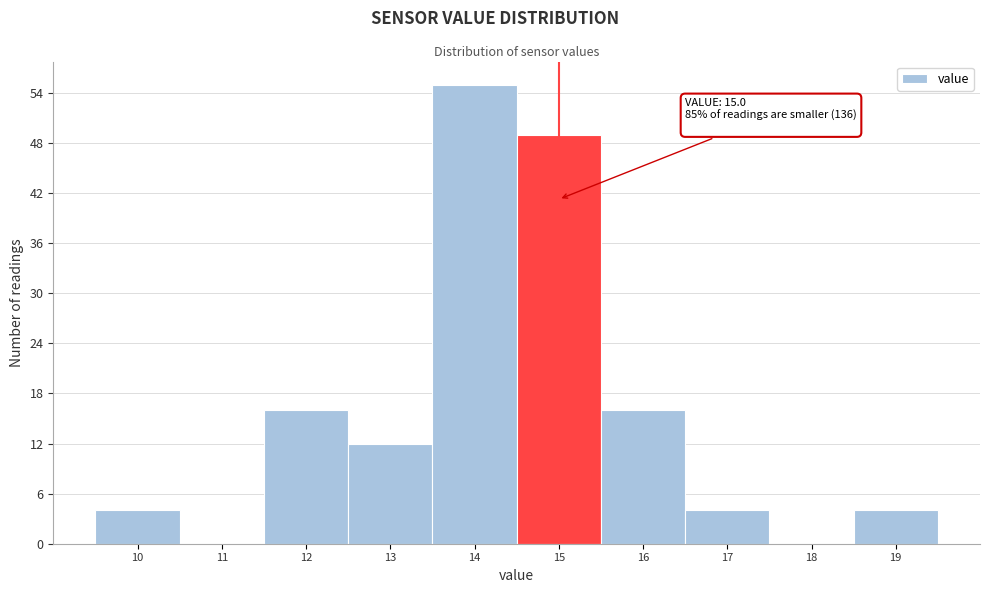

Which range on the x-axis has the tallest bar?

13.5 to 14.5